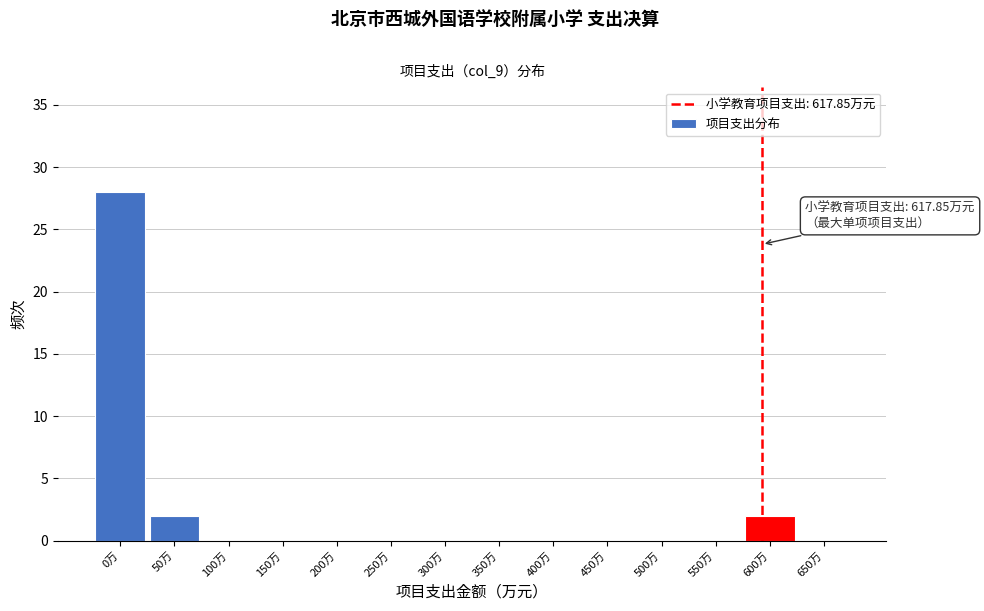

Reading right to left, list all the values displayed in this chart.

650万=0	600万=2	550万=0	500万=0	450万=0	400万=0	350万=0	300万=0	250万=0	200万=0	150万=0	100万=0	50万=2	0万=28